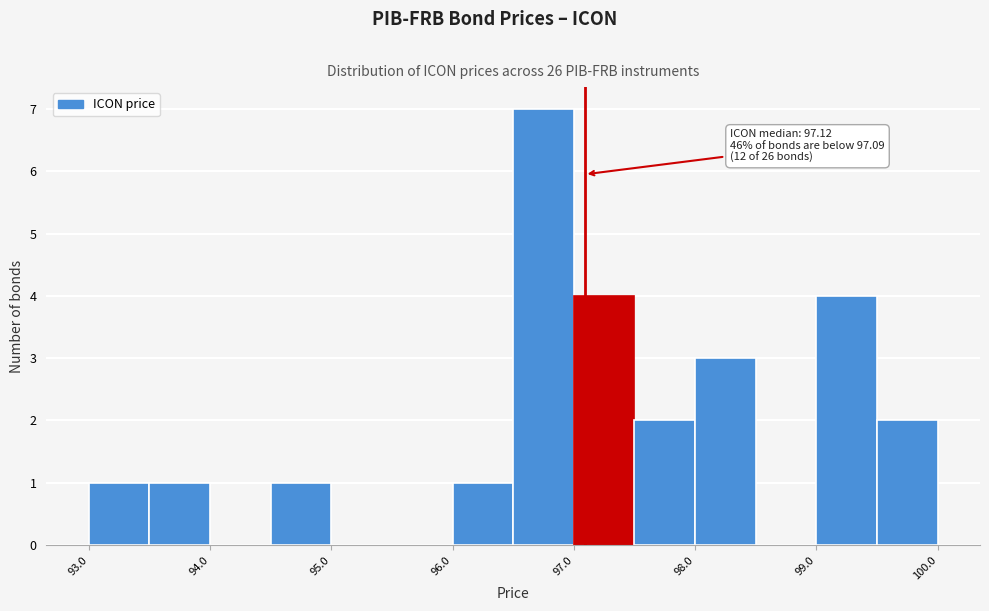

Over which range of the x-axis is the bar tallest?

96.5 to 97.0